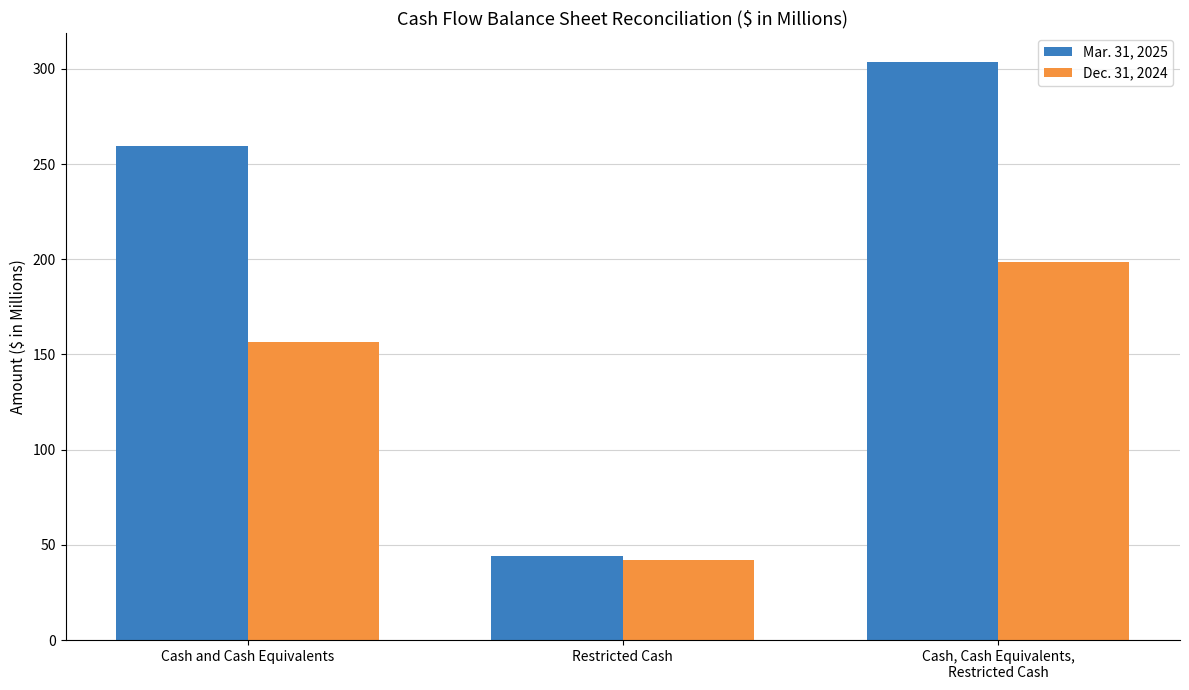

At how many categories does at least one series exceed 195?

2